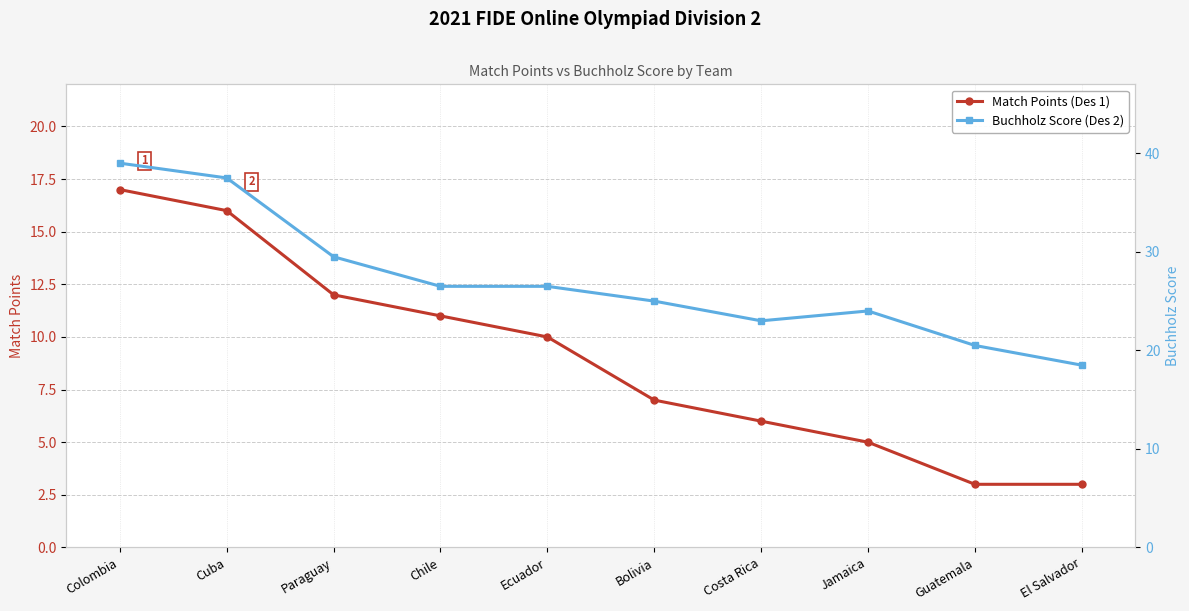

True or false: Match Points (Des 1) has a value of 16.0 at Cuba.

True